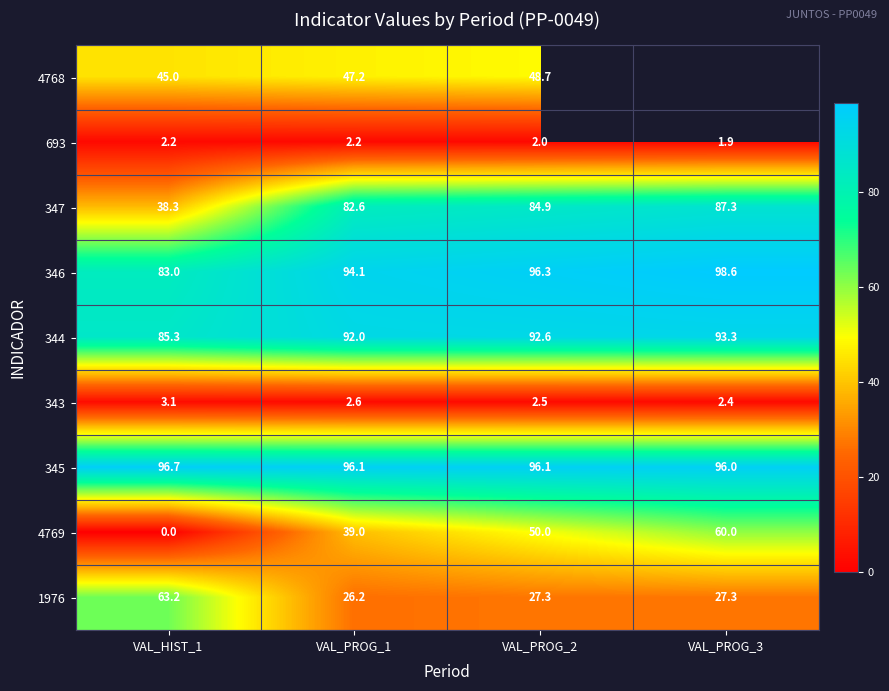

The 1976 series shows 27.3 at VAL_PROG_3. True or false?

True